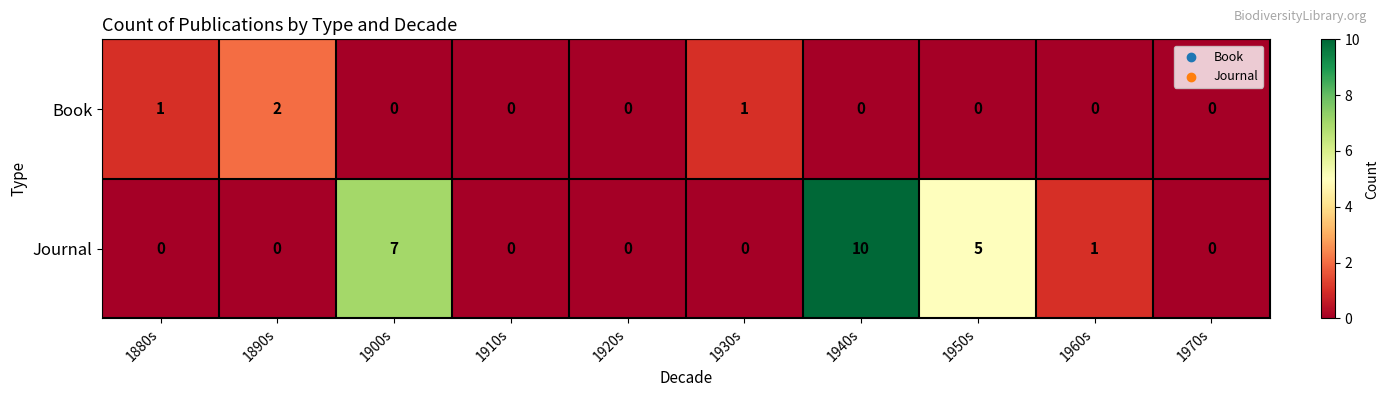

Which series has the widest spread of values?

Journal